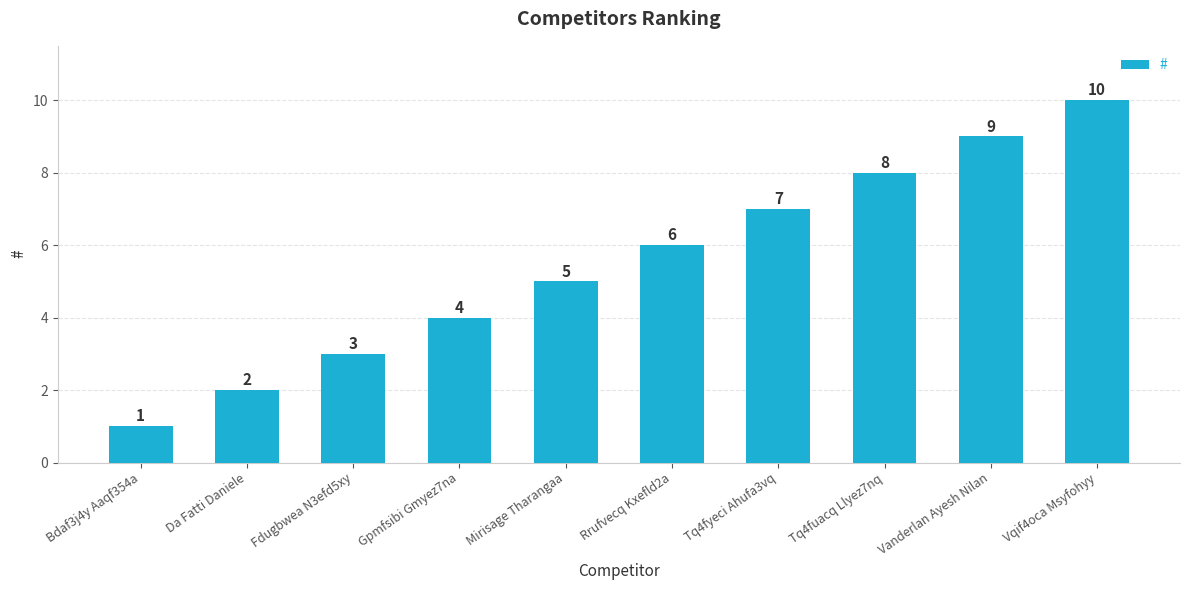

Rank the categories by value from highest to lowest.

Vqif4oca Msyfohyy, Vanderlan Ayesh Nilan, Tq4fuacq Llyez7nq, Tq4fyeci Ahufa3vq, Rrufvecq Kxefld2a, Mirisage Tharangaa, Gpmfsibi Gmyez7na, Fdugbwea N3efd5xy, Da Fatti Daniele, Bdaf3j4y Aaqf354a